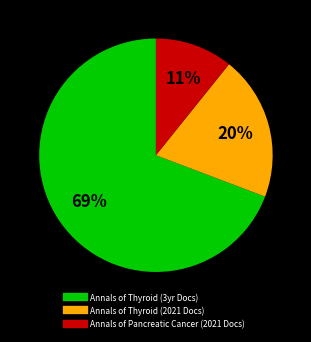

To the nearest percent, what is the average slice percentage?

33%